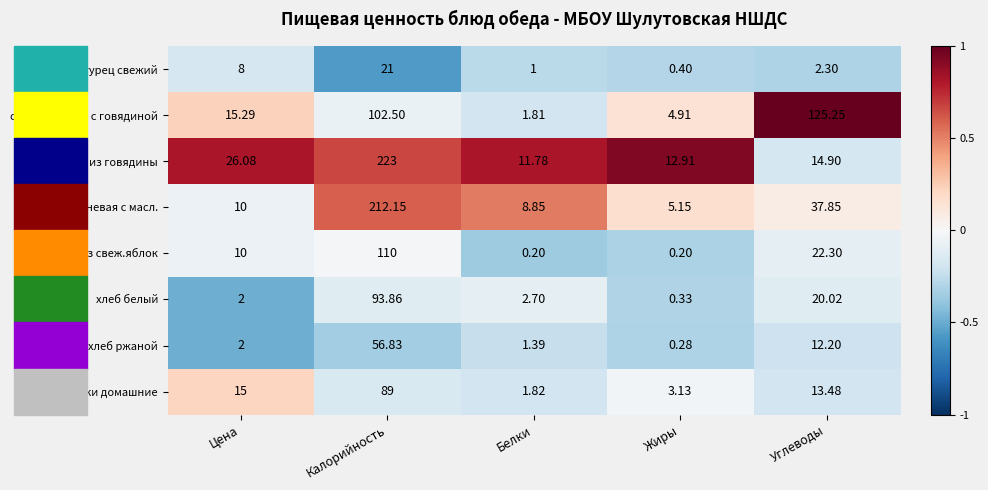

Rank the categories by хлеб ржаной value from highest to lowest.

Калорийность, Углеводы, Цена, Белки, Жиры